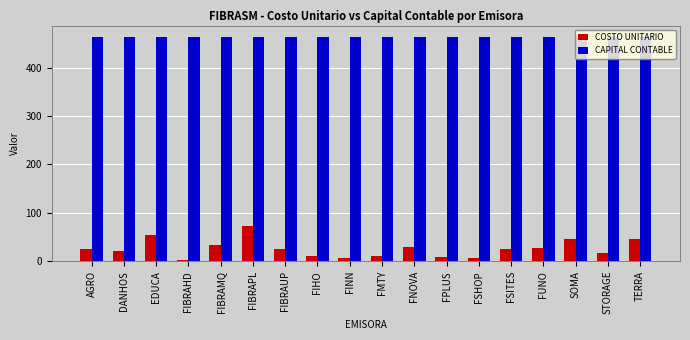

The COSTO UNITARIO series shows 8.1 at FPLUS. True or false?

True